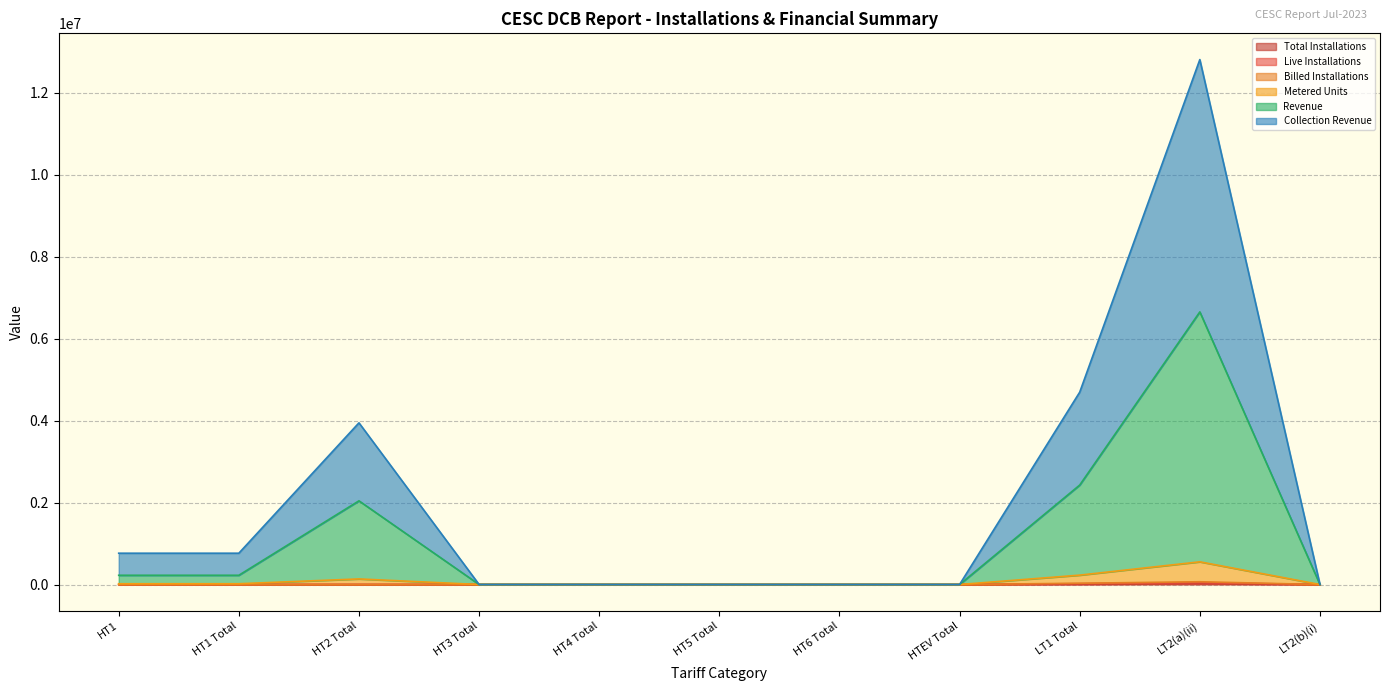

How many lines are shown in the chart?

6